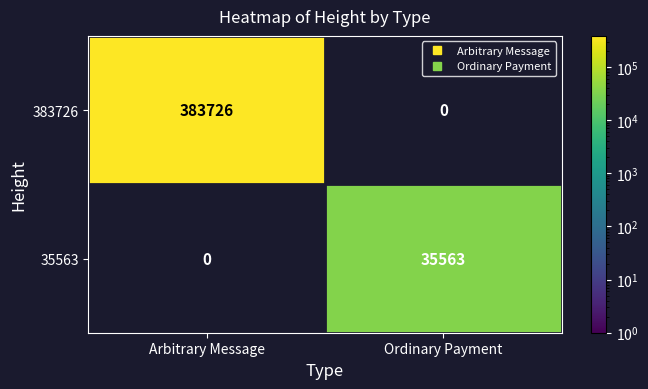

Which category has the highest value across all series?

Arbitrary Message